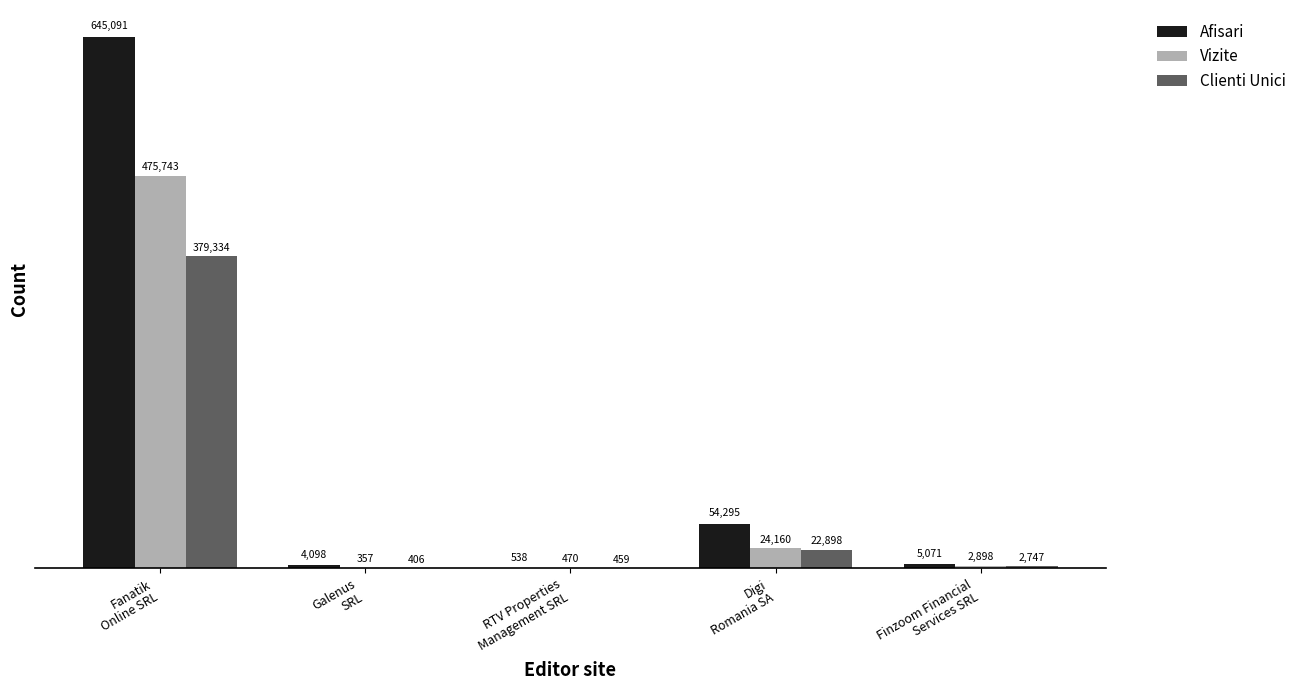

Which series has the largest total across all categories?

Afisari